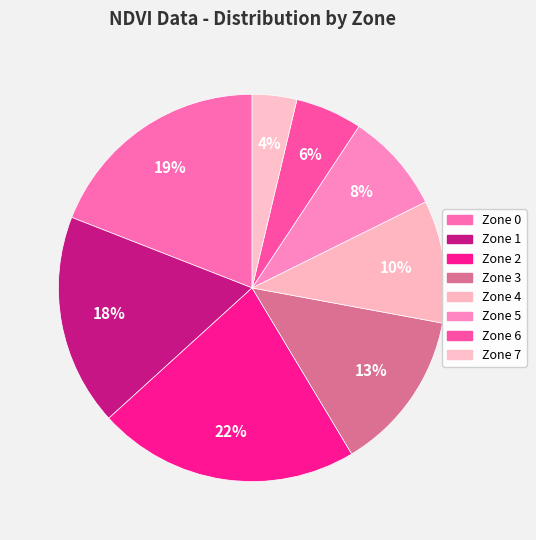

How many slices are in this pie chart?

8